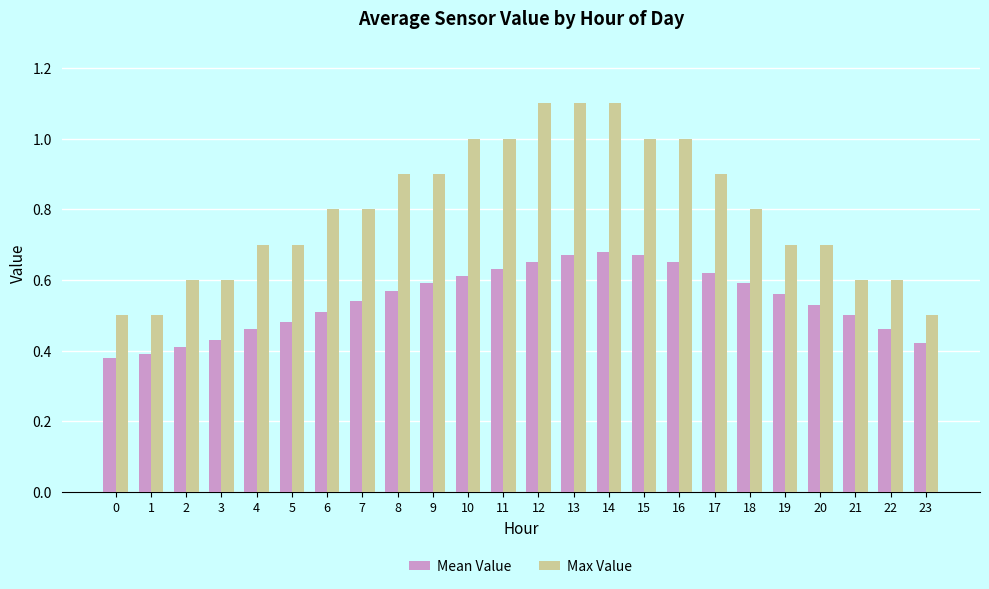

What is the total value across all series at 4?

1.2